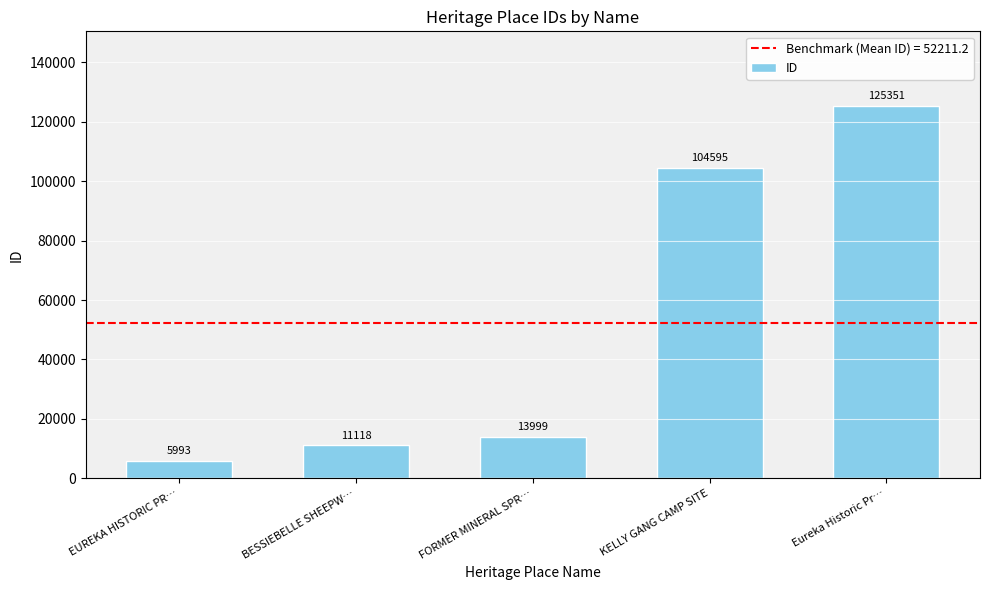

What is the difference between the second highest and second lowest values?

93477